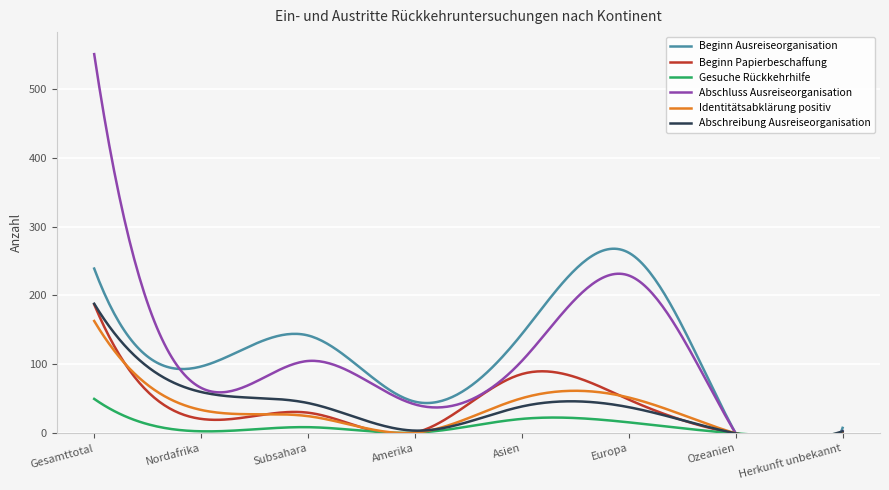

What is the value of the Abschluss Ausreiseorganisation point at the 4th from the left?

42